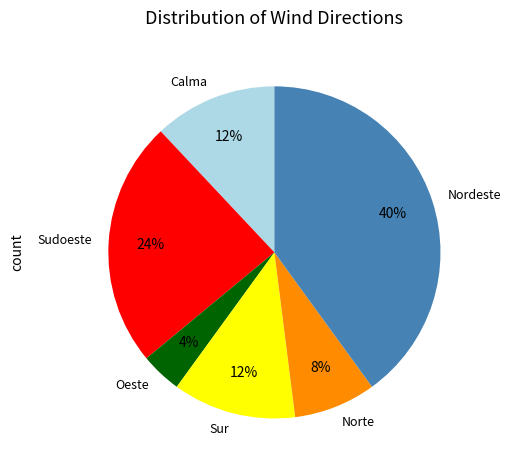

What is the ratio of the value at Norte to the value at Sur?

0.7